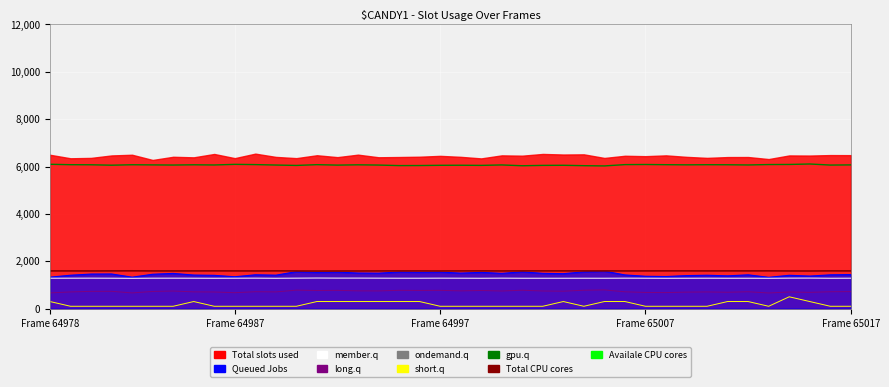

Which category has the highest value in the Total CPU cores series?

Frame 65017